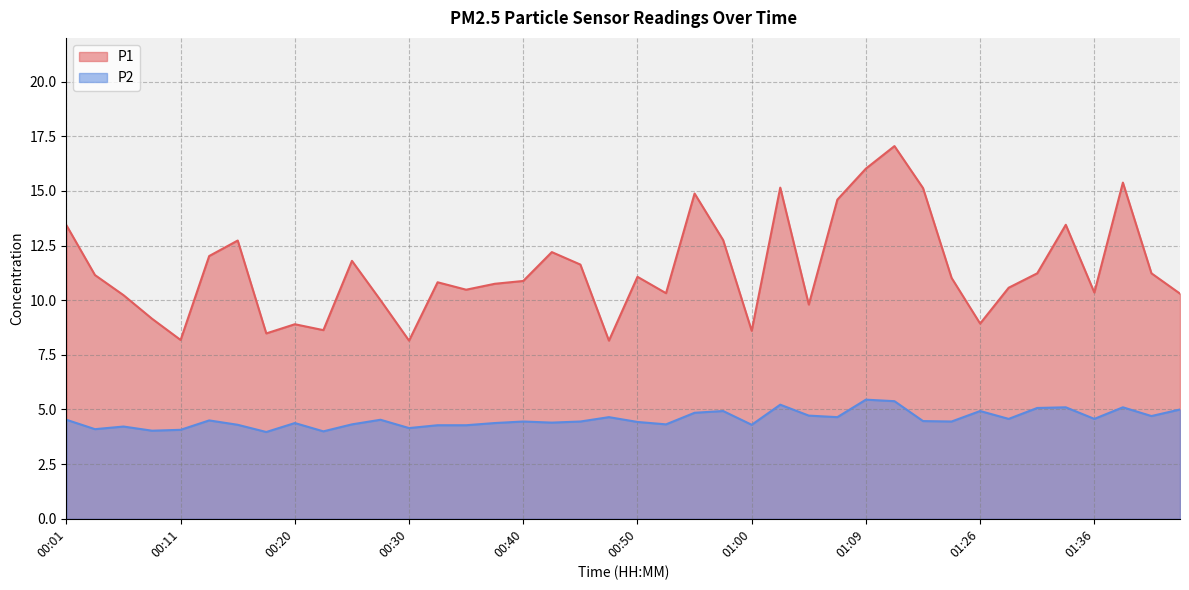

What is the value of the P1 point at the 3rd from the left?

10.2